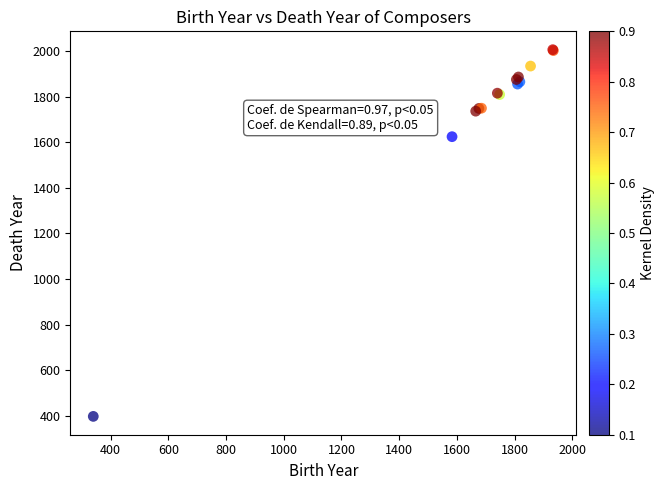

What Y value in the scatter plot is closest to 1202?

1625